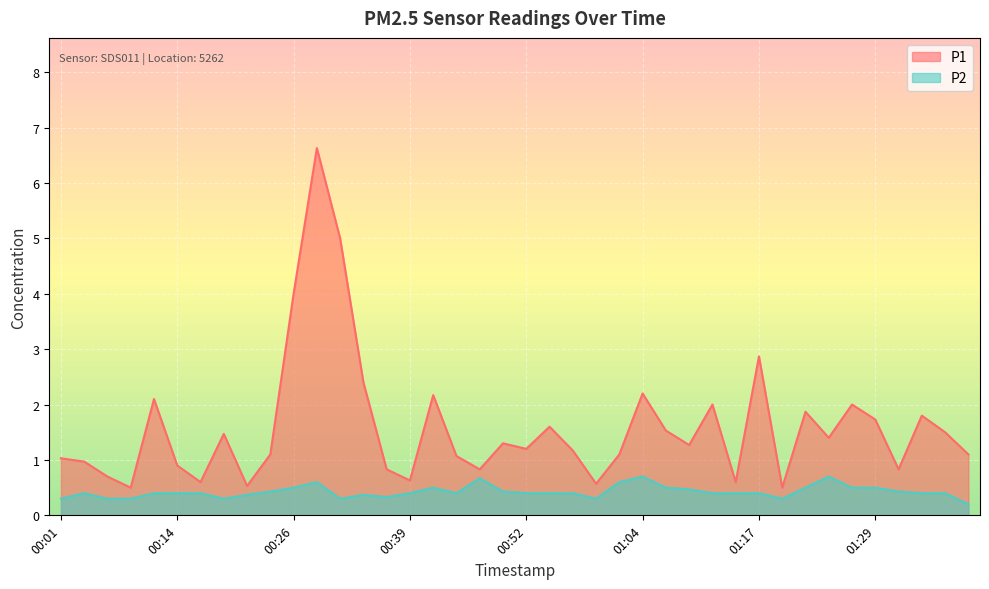

Rank the series by their maximum value, from highest to lowest.

P1, P2